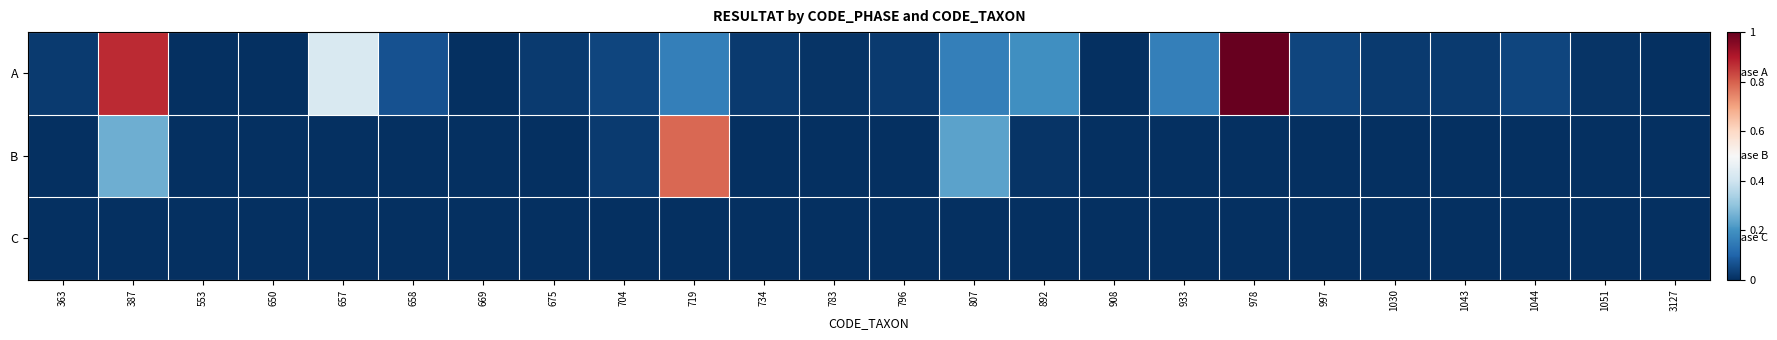

Count the number of data series in this chart.

3